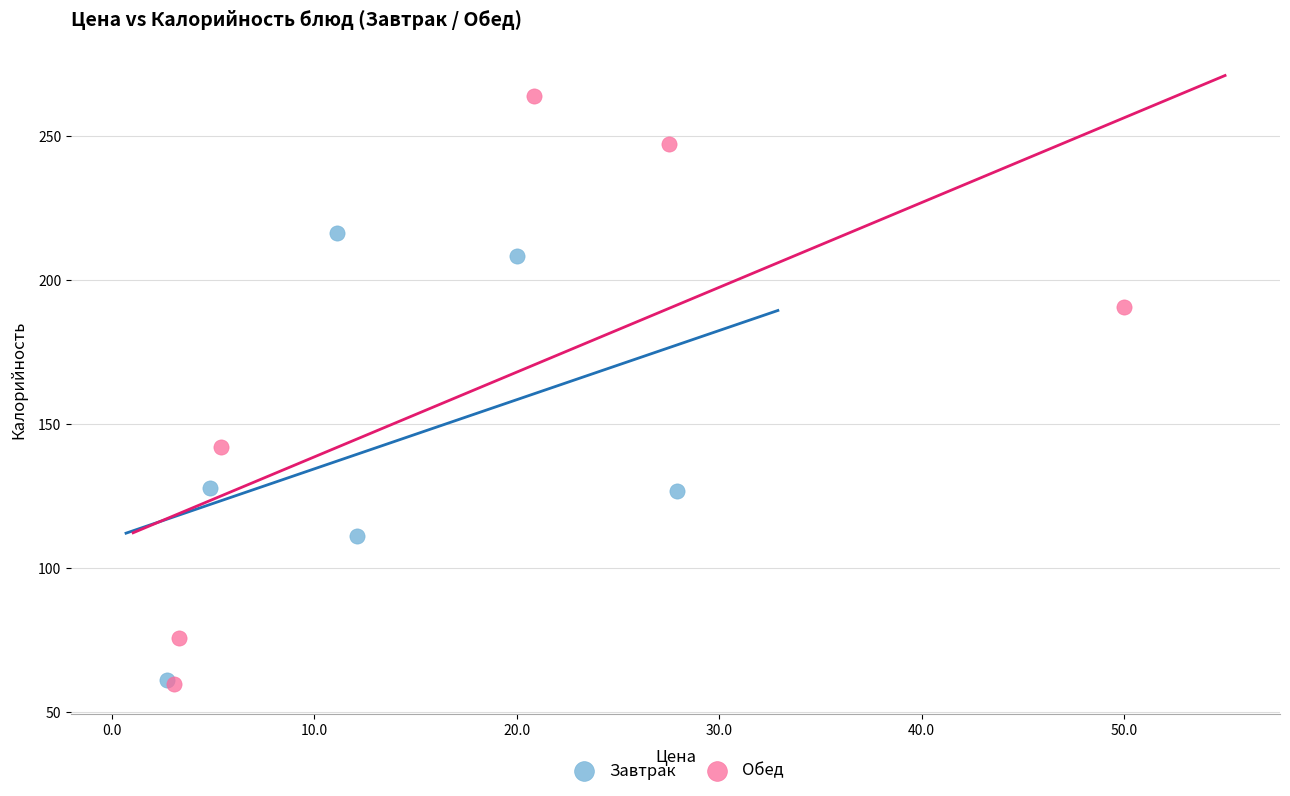

Which series contains the highest Y value?

Обед